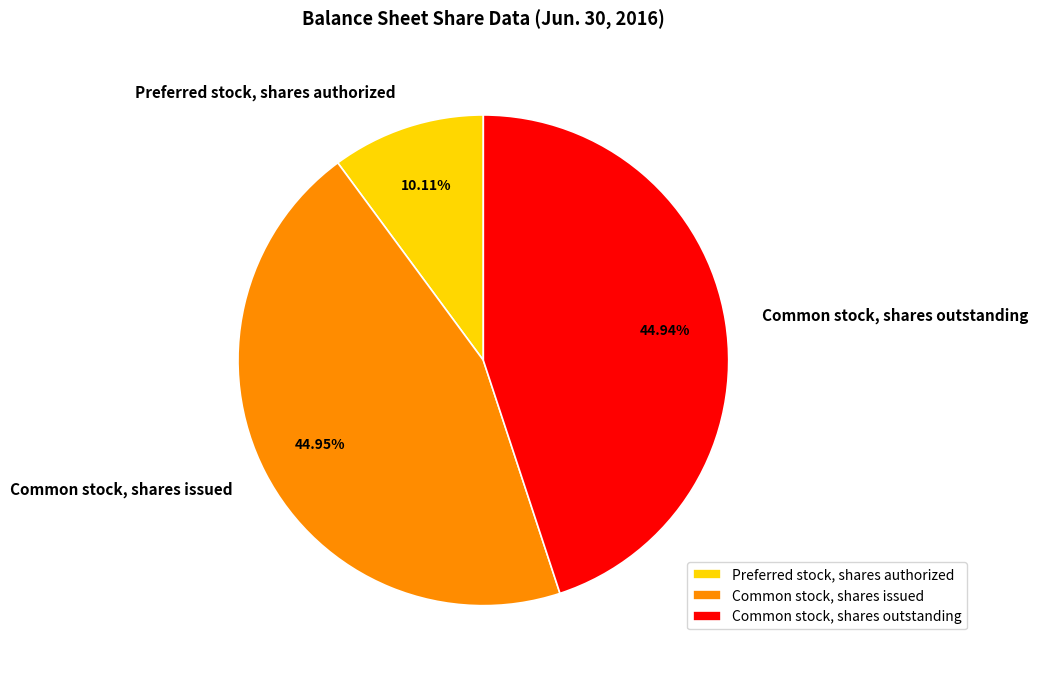

Is there a majority slice in this chart?

No